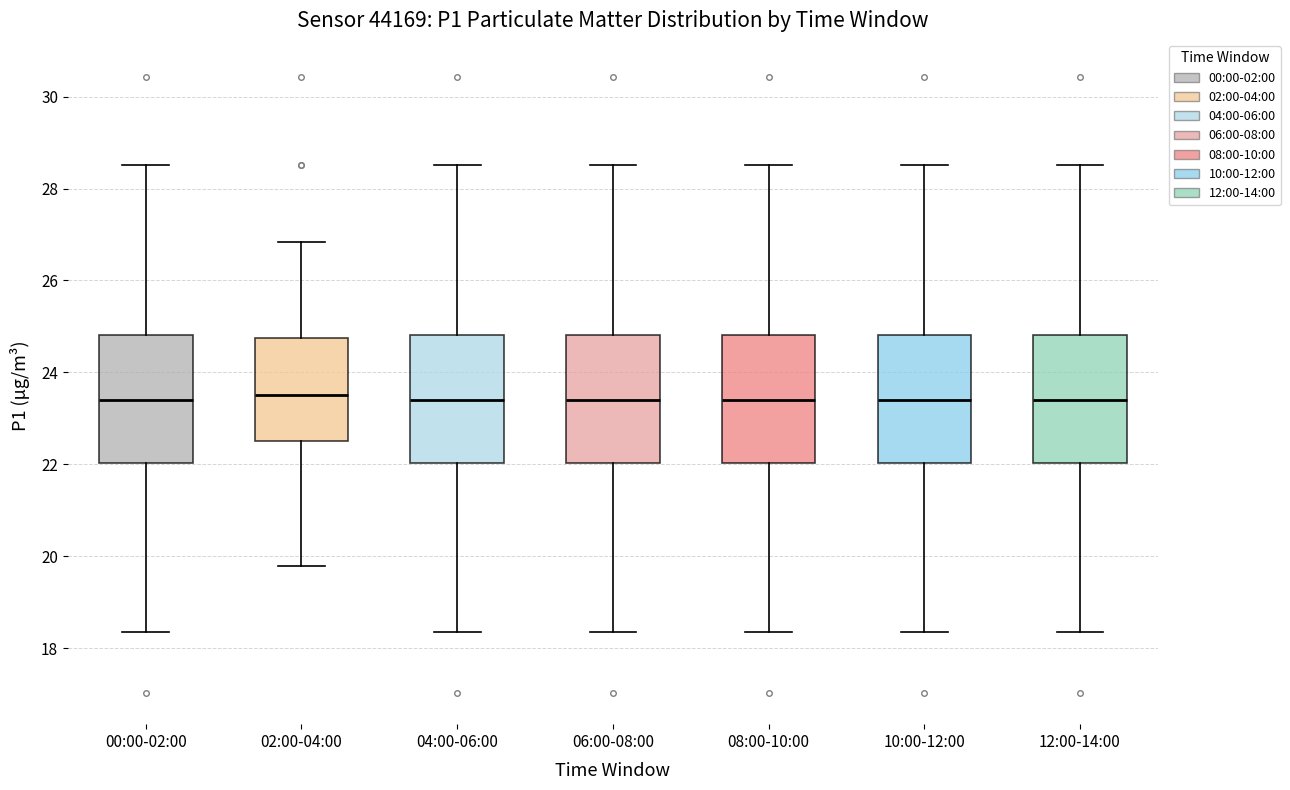

Where does the median line of the box for 08:00-10:00 sit on the y-axis? The values are not printed on the chart, so give them approximately, as read against the axis.

23.4